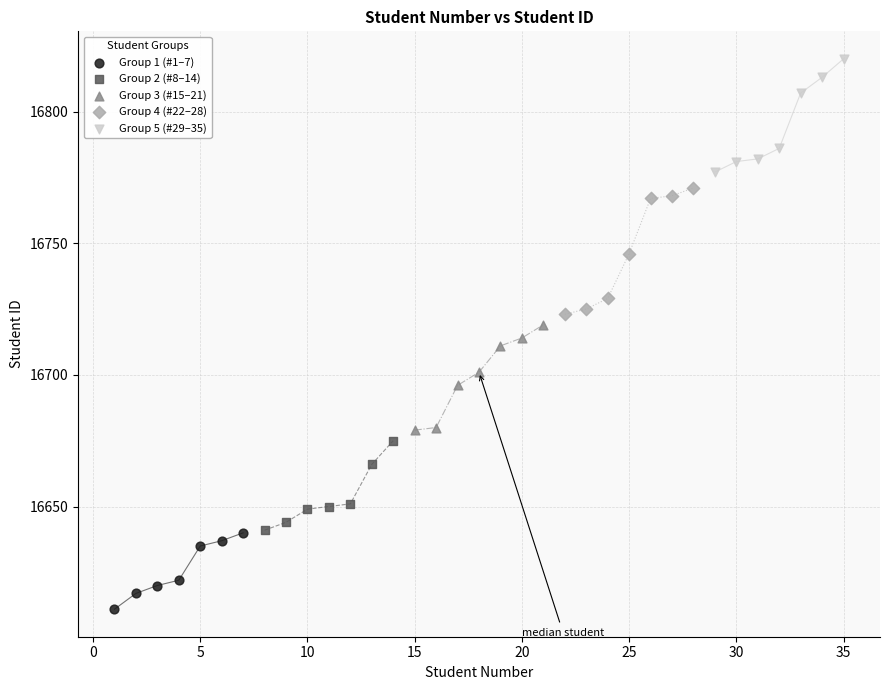

Which series contains the lowest Y value?

Group 1 (#1–7)